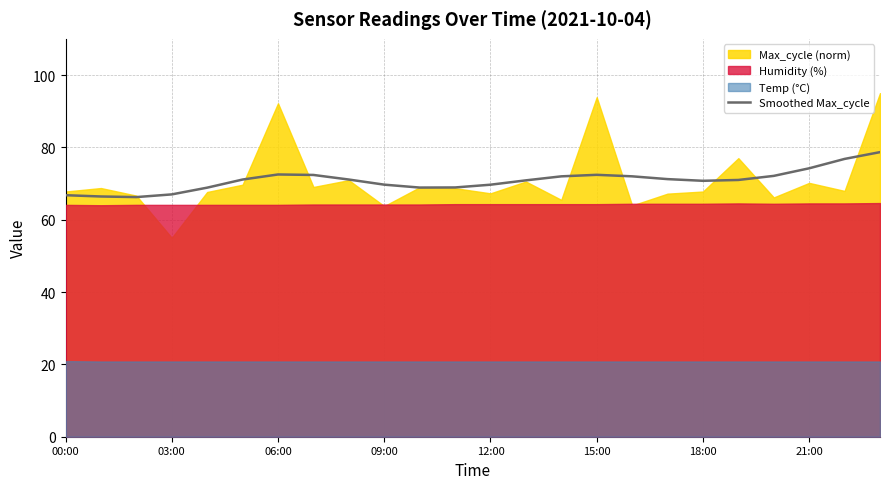

What is the lowest value of the Smoothed Max_cycle series?

66.3